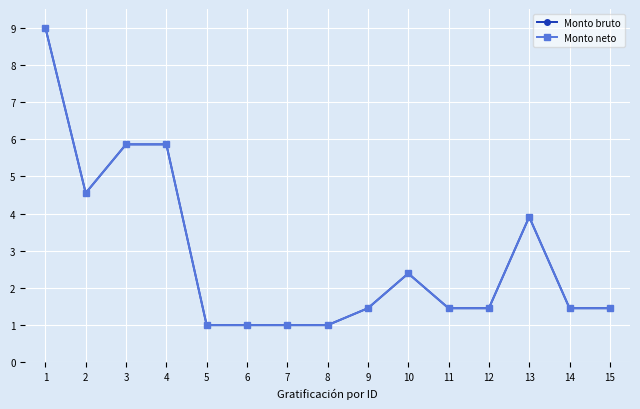

The value of Monto neto at 1 is 9.0. True or false?

True